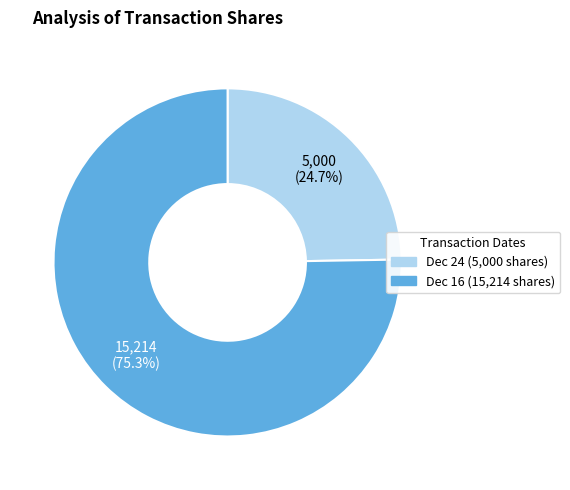

Which has a higher value, Dec 24 (5,000 shares) or Dec 16 (15,214 shares)?

Dec 16 (15,214 shares)